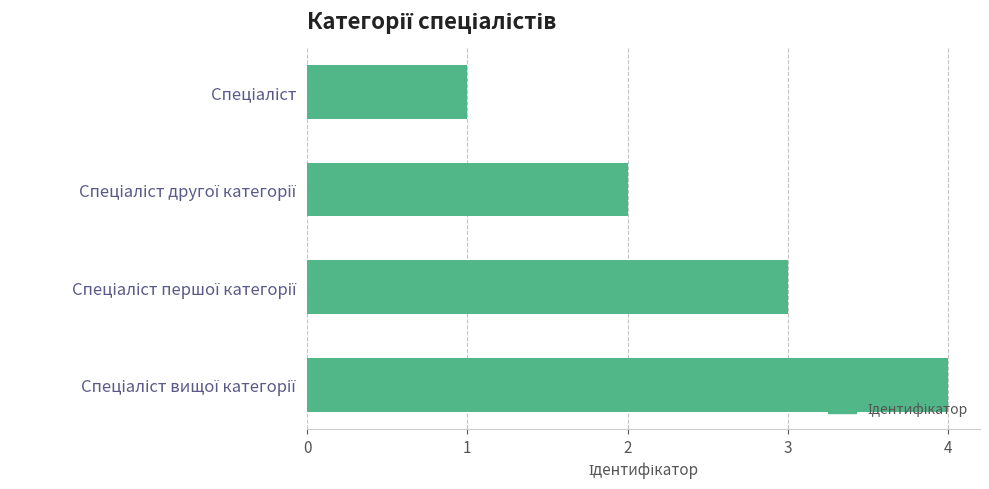

Does the chart contain any negative values?

No